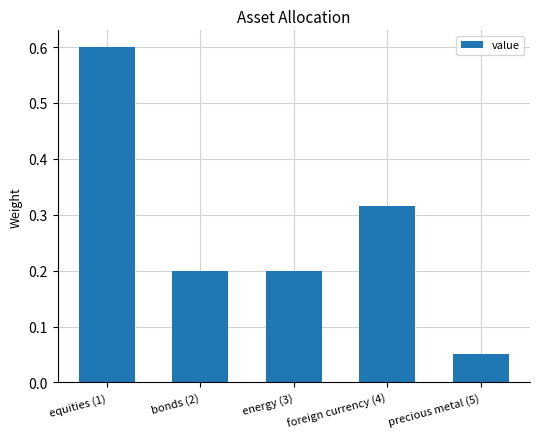

What is the label of the 3rd bar from the right?

energy (3)